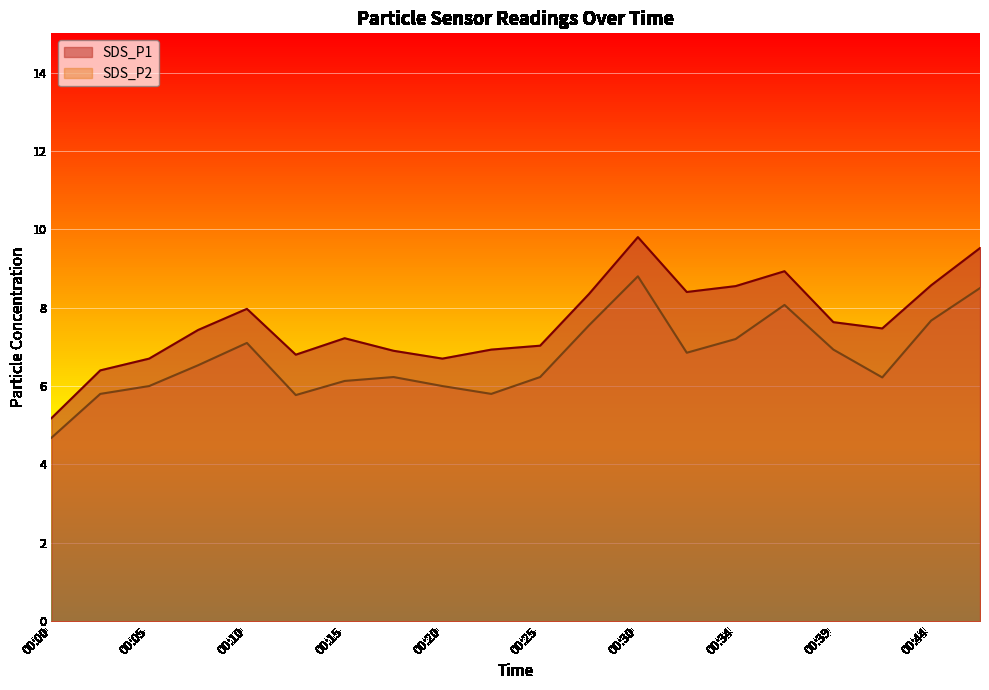

List the series in order of their overall mean, highest first.

SDS_P1, SDS_P2